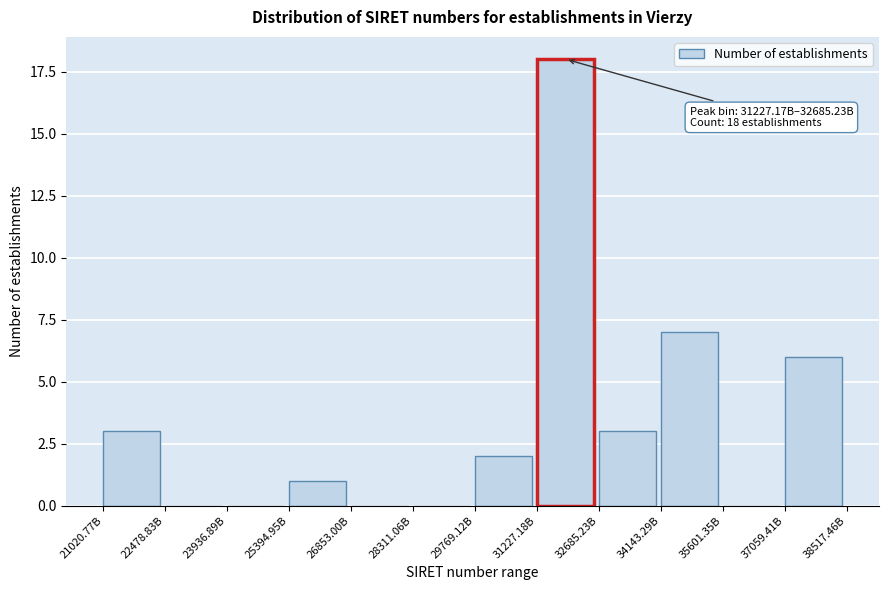

Reading left to right, list all the values displayed in this chart.

21020.77B=3	22478.83B=0	23936.89B=0	25394.95B=1	26853.00B=0	28311.06B=0	29769.12B=2	31227.18B=18	32685.23B=3	34143.29B=7	35601.35B=0	37059.41B=6